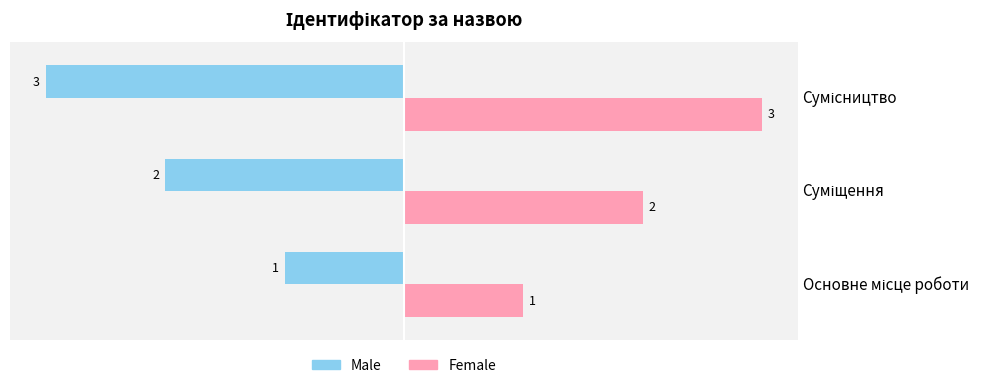

Rank the series by their maximum value, from lowest to highest.

Male, Female